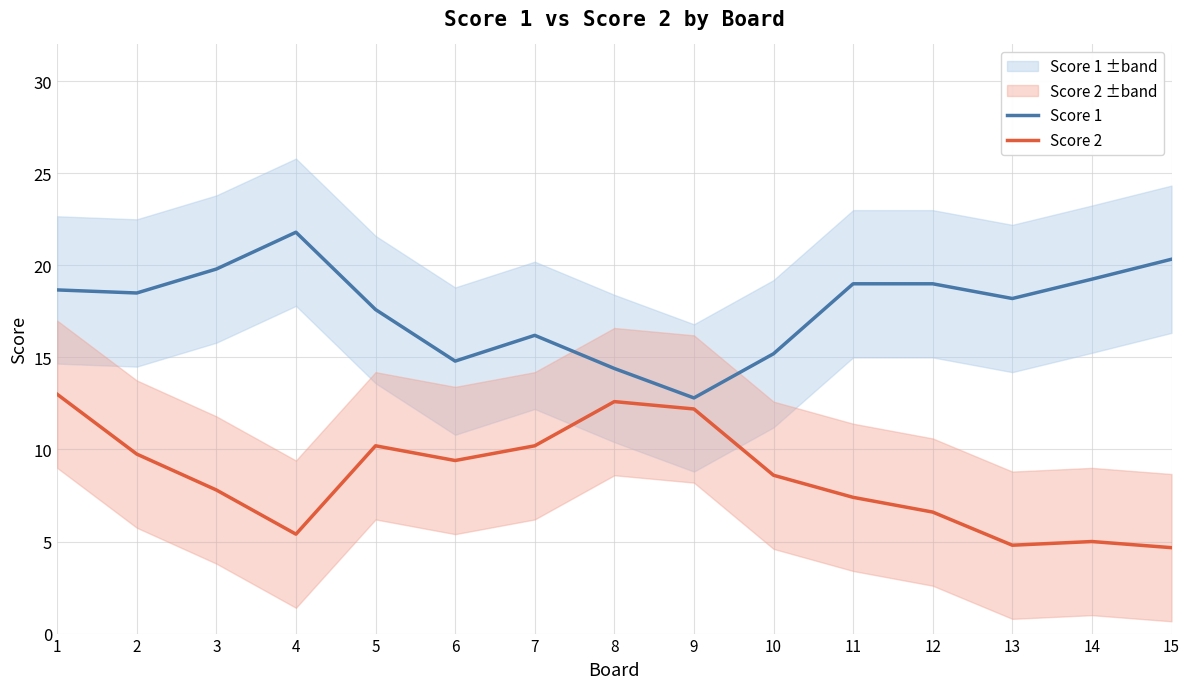

The value of Score 1 at 1 is 18.7. True or false?

True